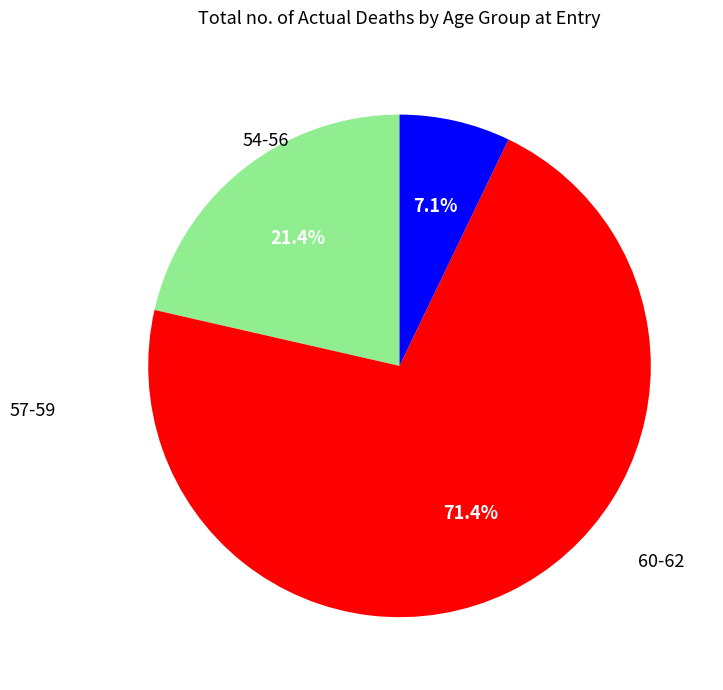

Is there a majority slice in this chart?

Yes